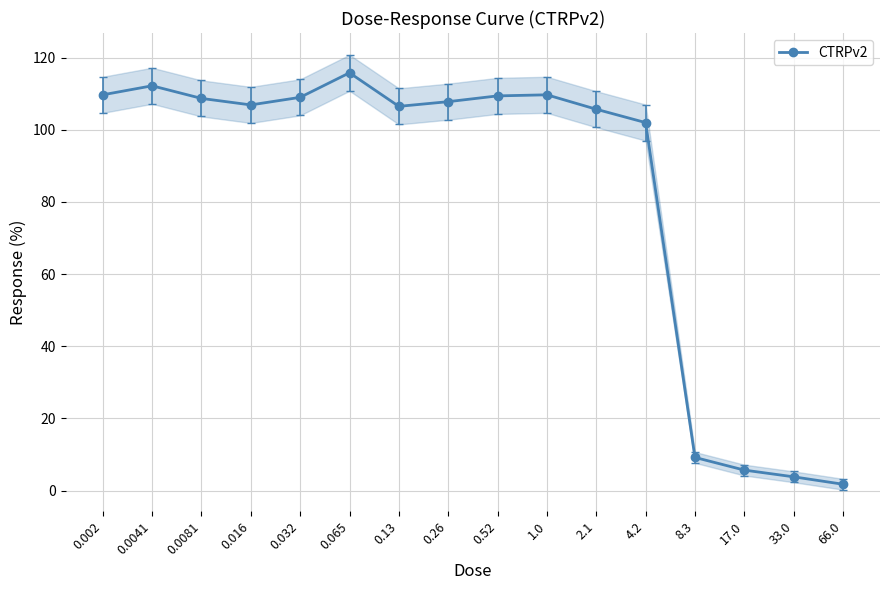

What is the difference between the maximum and second lowest values?

112.0